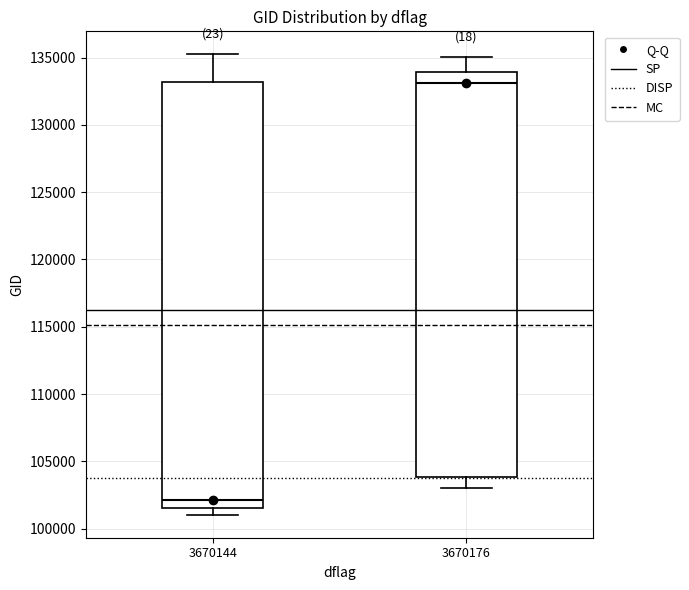

Reading left to right, read every box against the y-axis: the position of its median line, the range the box covers, and the ends of its whiskers. The values are not printed on the chart, so give them approximately, as read against the axis.

3670144: median 102000, box 101500 to 133000, whiskers 101000 to 135000
3670176: median 133000, box 104000 to 134000, whiskers 103000 to 135000